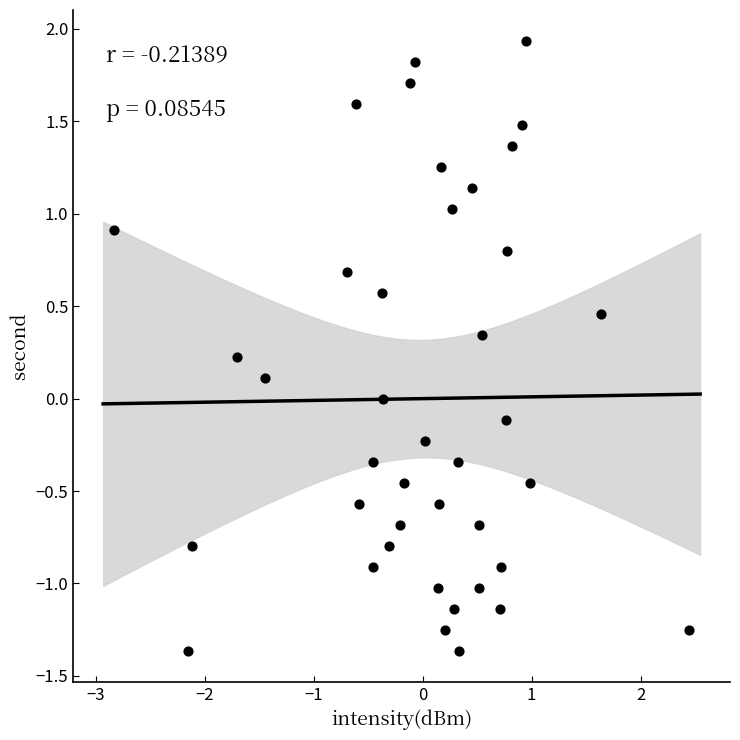

What is the range of X values (max minus min)?

5.3